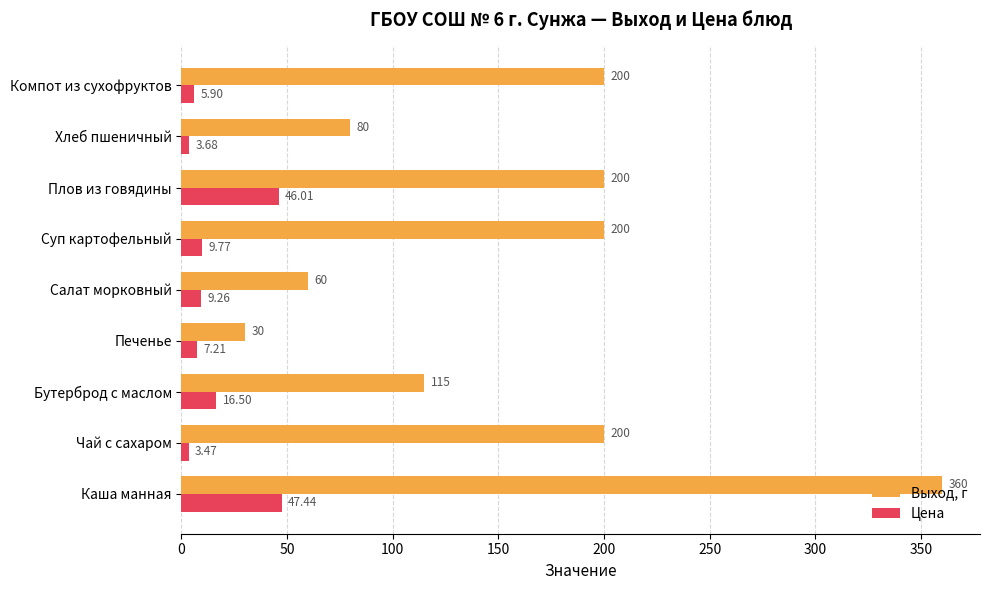

What is the highest value of the Цена series?

47.4